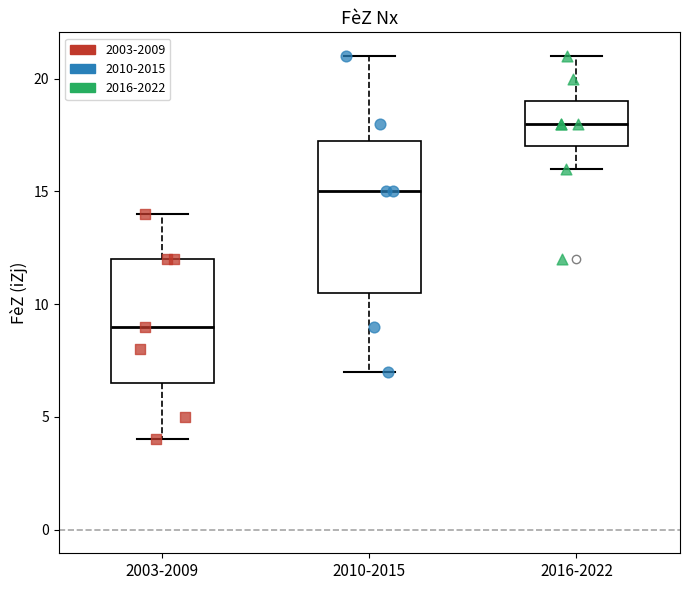

Reading left to right, read every box against the y-axis: the position of its median line, the range the box covers, and the ends of its whiskers. The values are not printed on the chart, so give them approximately, as read against the axis.

2003-2009: median 9.0, box 6.5 to 12.0, whiskers 4.0 to 14.0
2010-2015: median 15.0, box 10.5 to 17.5, whiskers 7.0 to 21.0
2016-2022: median 18.0, box 17.0 to 19.0, whiskers 16.0 to 21.0